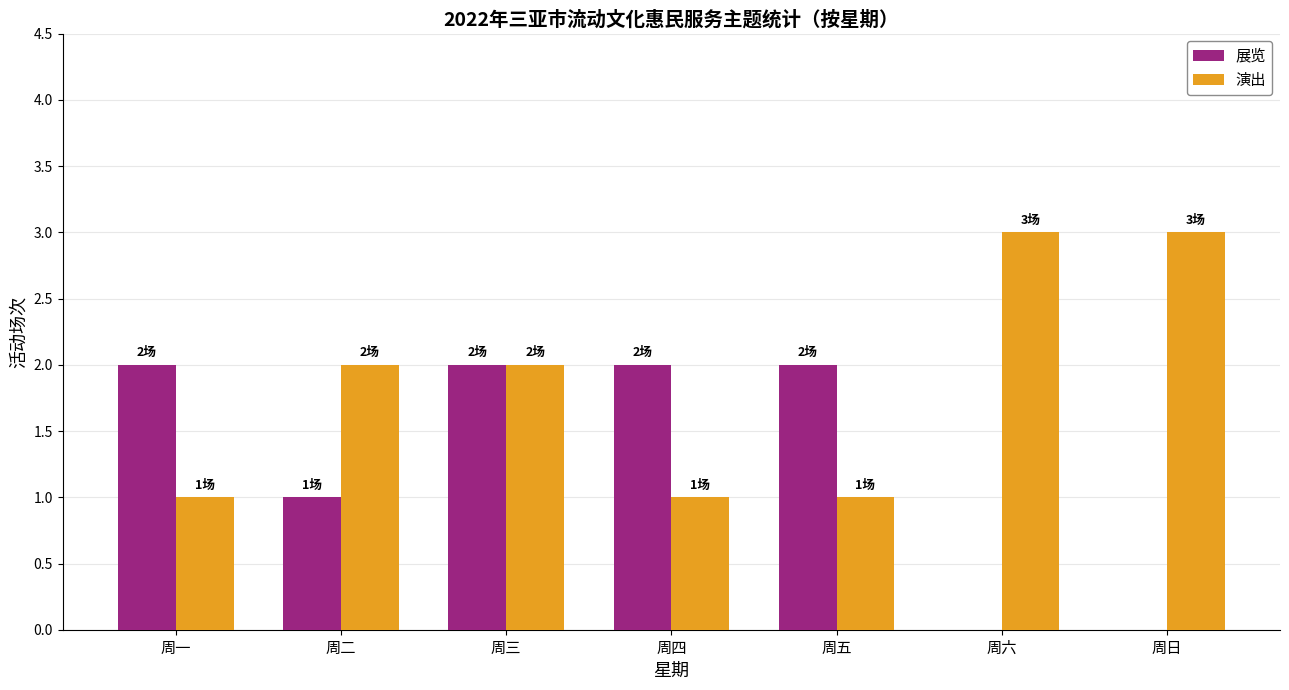

How many data points does each series have?

7